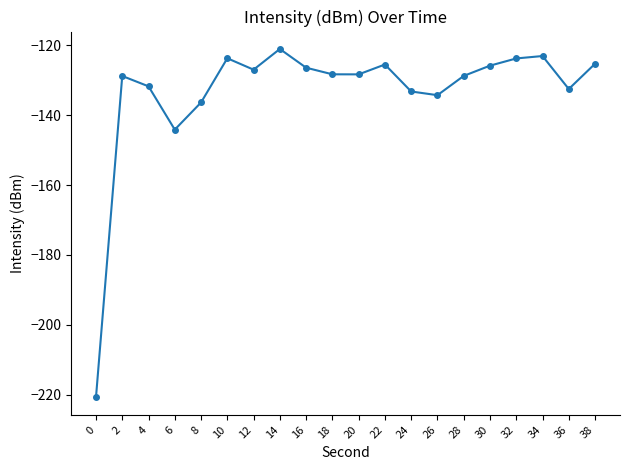

What is the value of the 15th point from the left?

-128.8